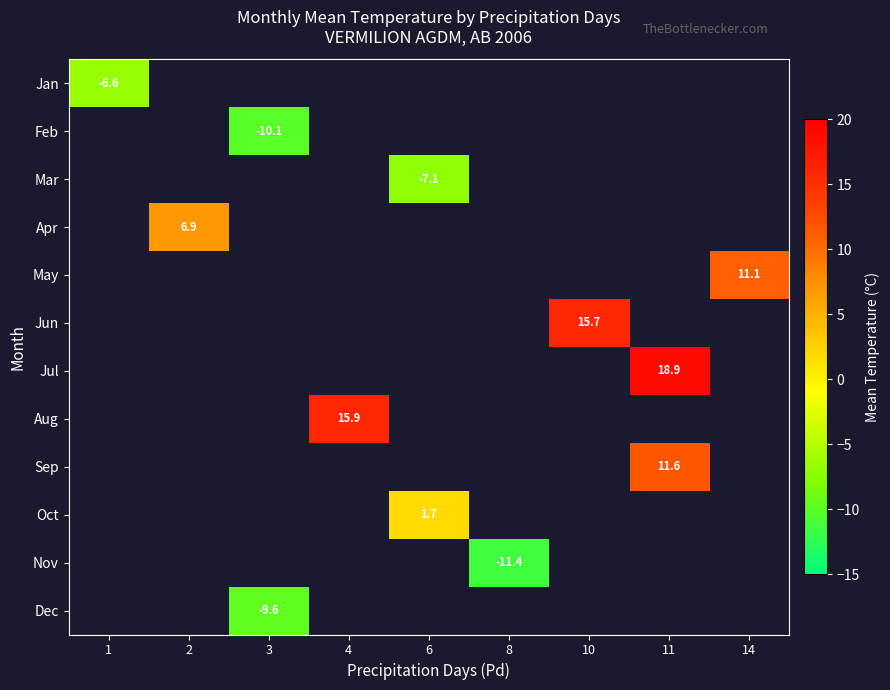

Is it true that Feb equals -10.1 at 3?

True